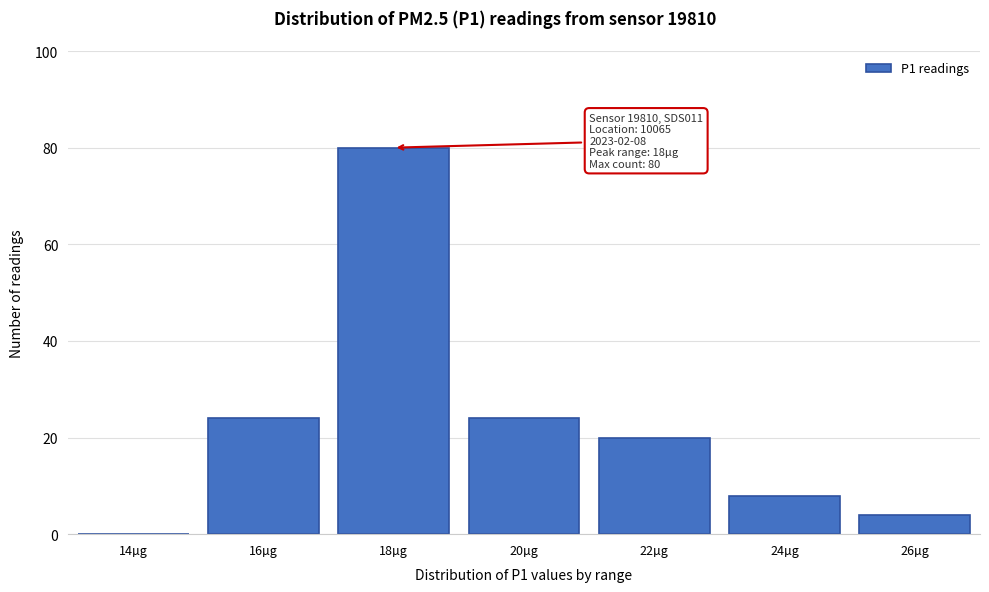

Reading left to right, transcribe all the data shown in this chart.

14µg=0	16µg=24	18µg=80	20µg=24	22µg=20	24µg=8	26µg=4